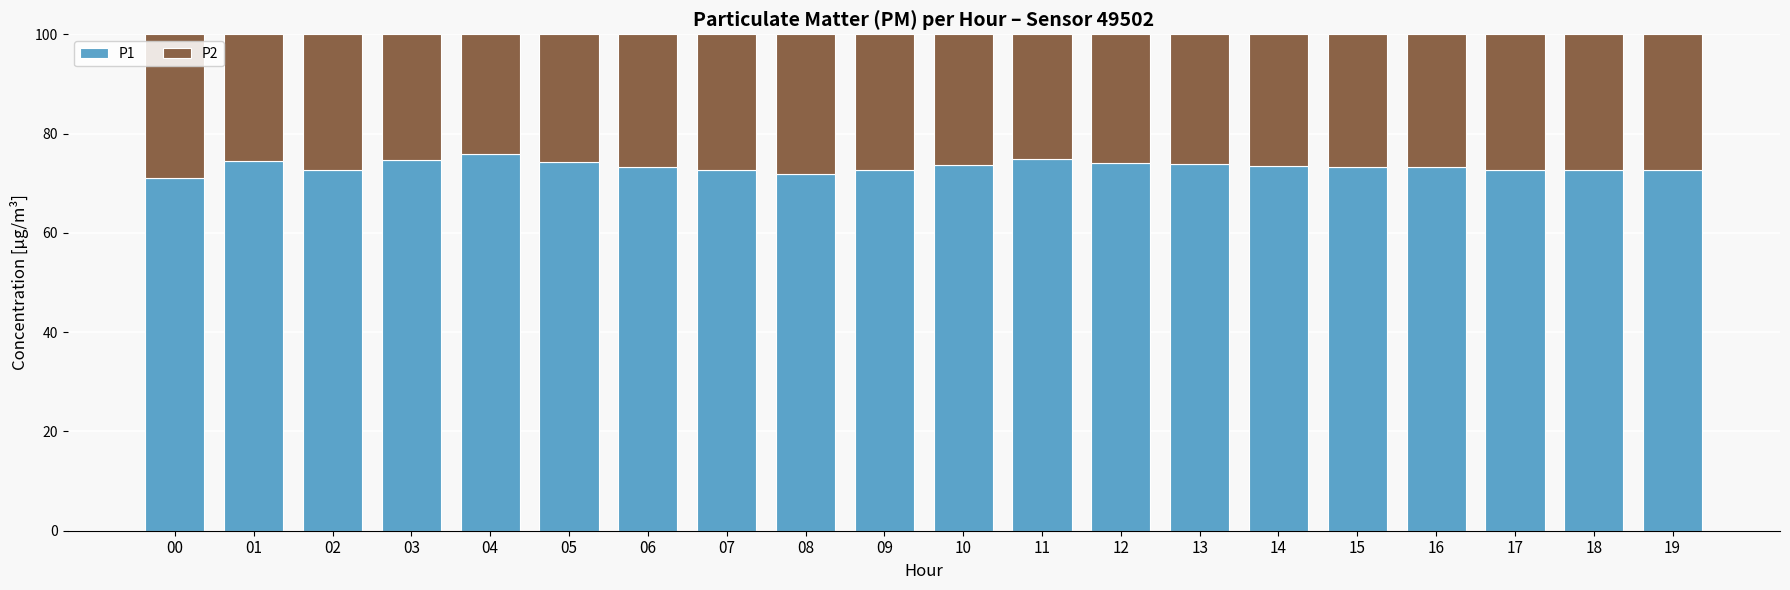

What is the highest value of the P1 series?

75.9